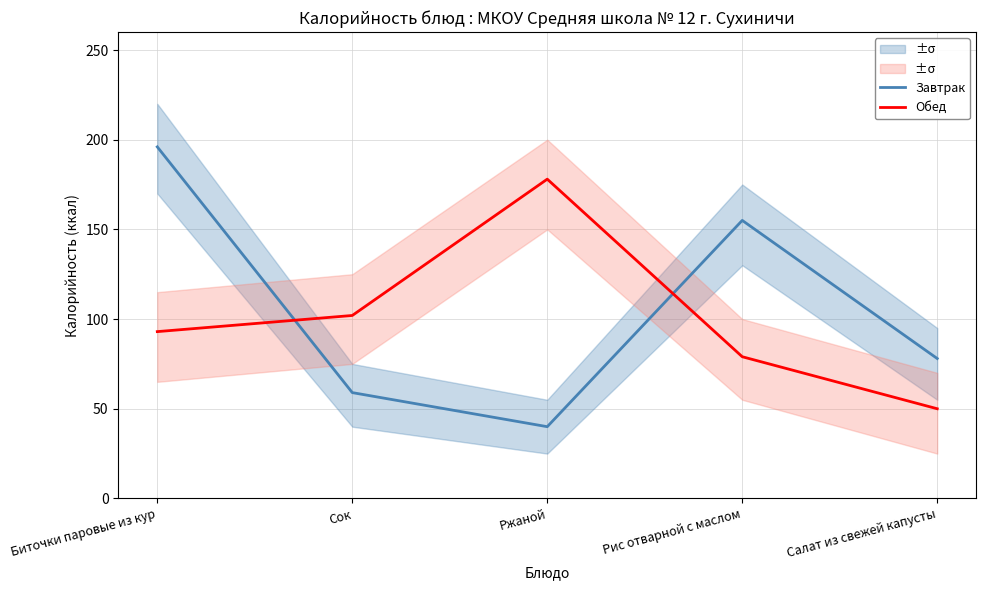

Which has a higher value, Сок or Салат из свежей капусты?

Салат из свежей капусты